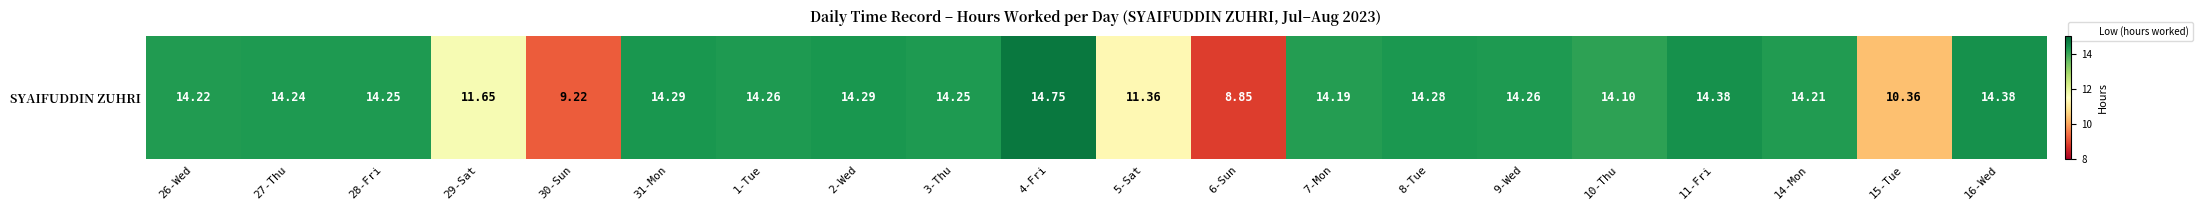

What is the change in value from 30-Sun to 2-Wed?

+5.1